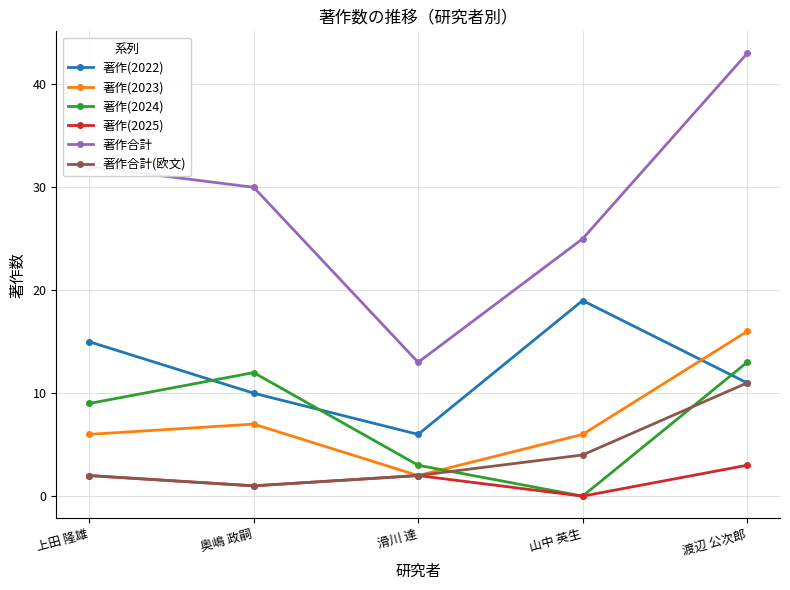

True or false: 著作合計(欧文) and 著作合計 intersect in this chart.

False